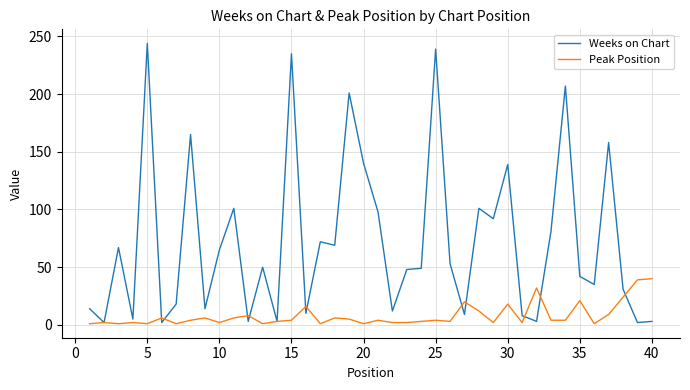

What is the maximum value for Weeks on Chart?

244